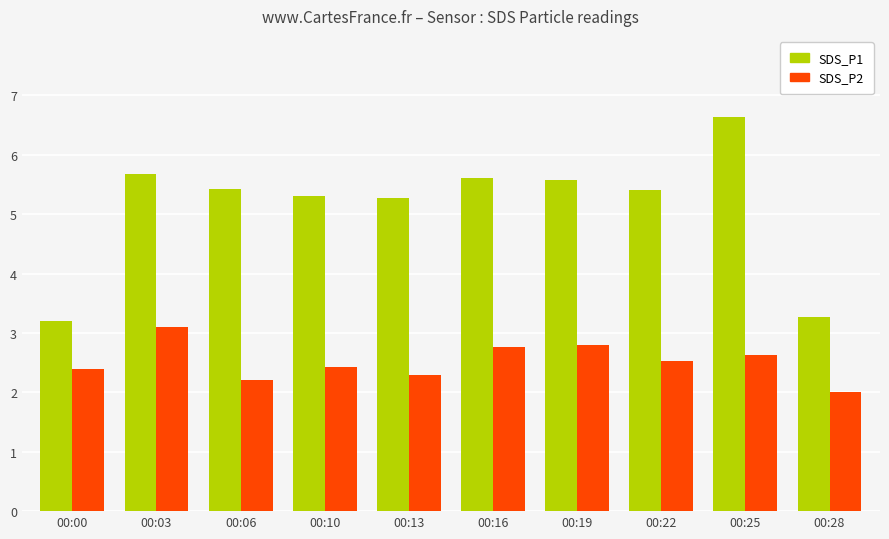

The SDS_P2 series shows 2.4 at 00:10. True or false?

True